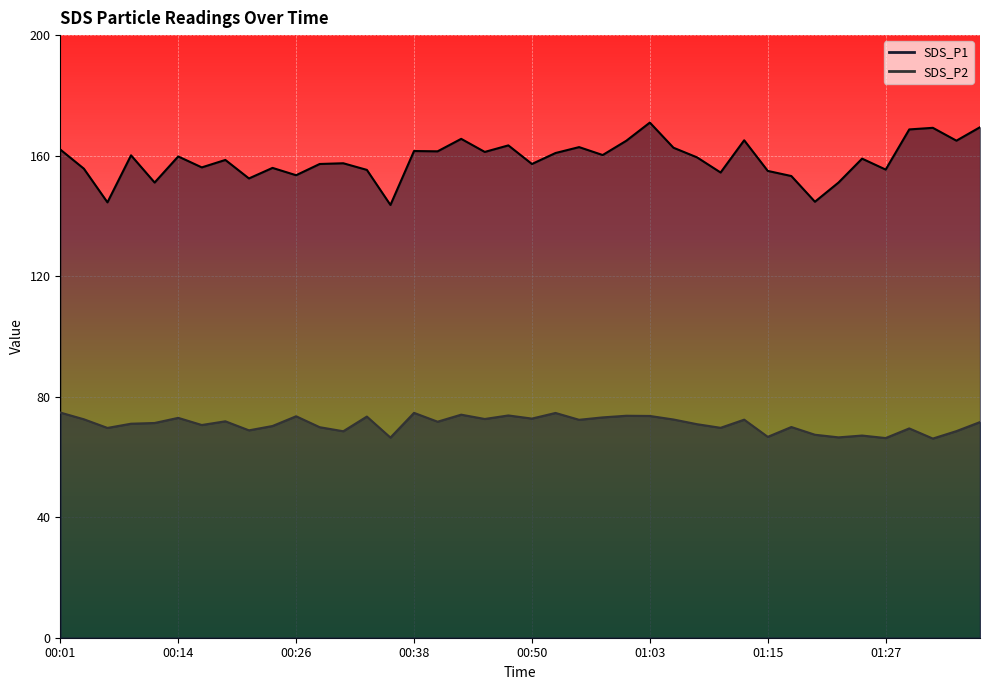

The value of SDS_P1 at 01:12 is 165.1. True or false?

True